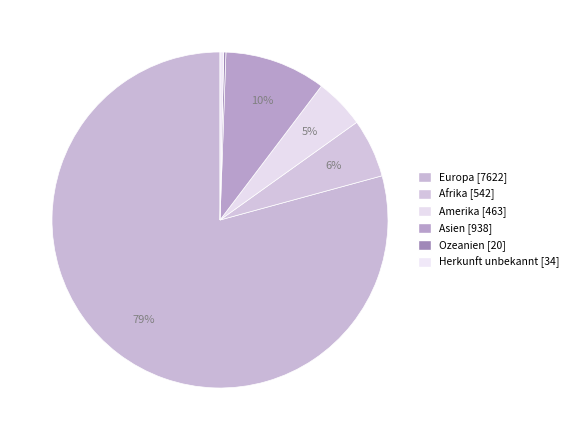

To the nearest percent, what is the difference between the largest and smallest slice percentages?

79%